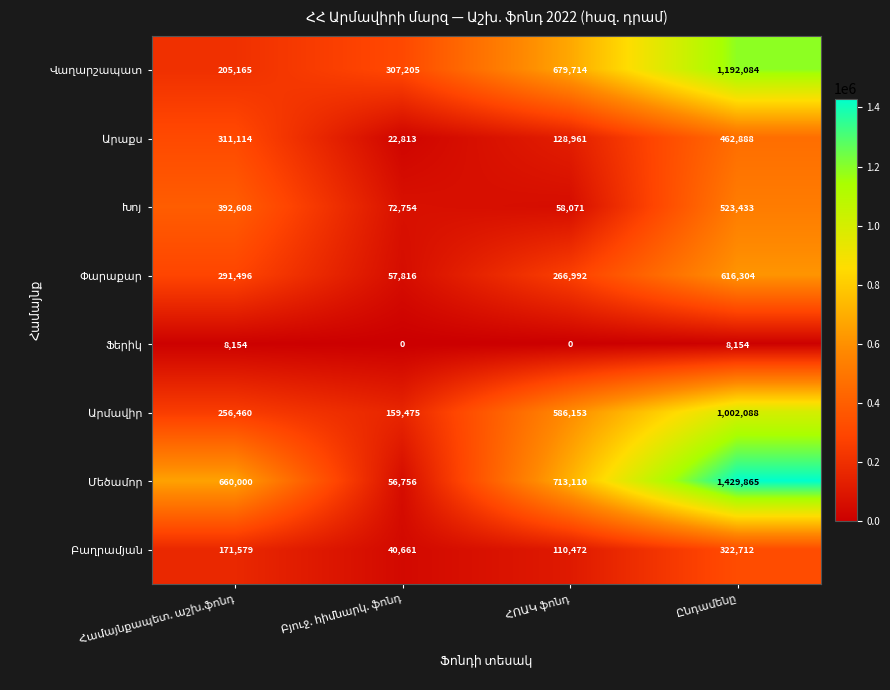

What is the greatest value displayed?

1429865